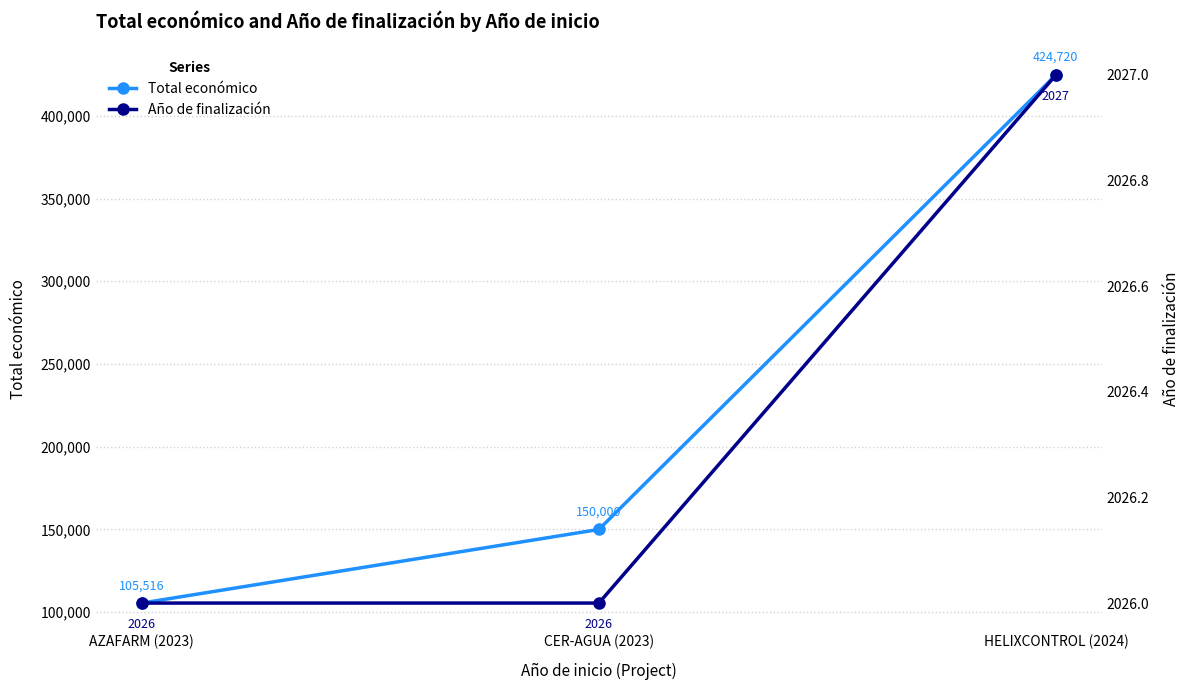

At AZAFARM (2023), list the series in order from largest to smallest.

Total económico, Año de finalización